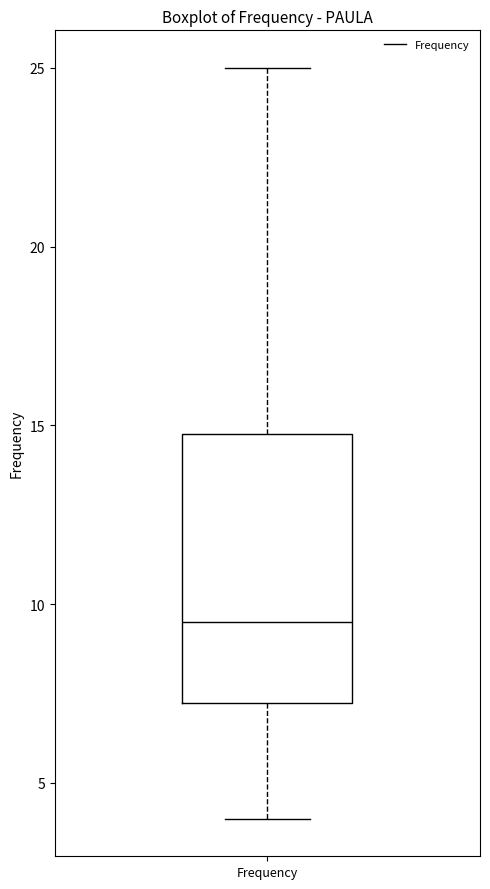

Where is the upper edge of the box for Frequency on the y-axis? The values are not printed on the chart, so give them approximately, as read against the axis.

15.0